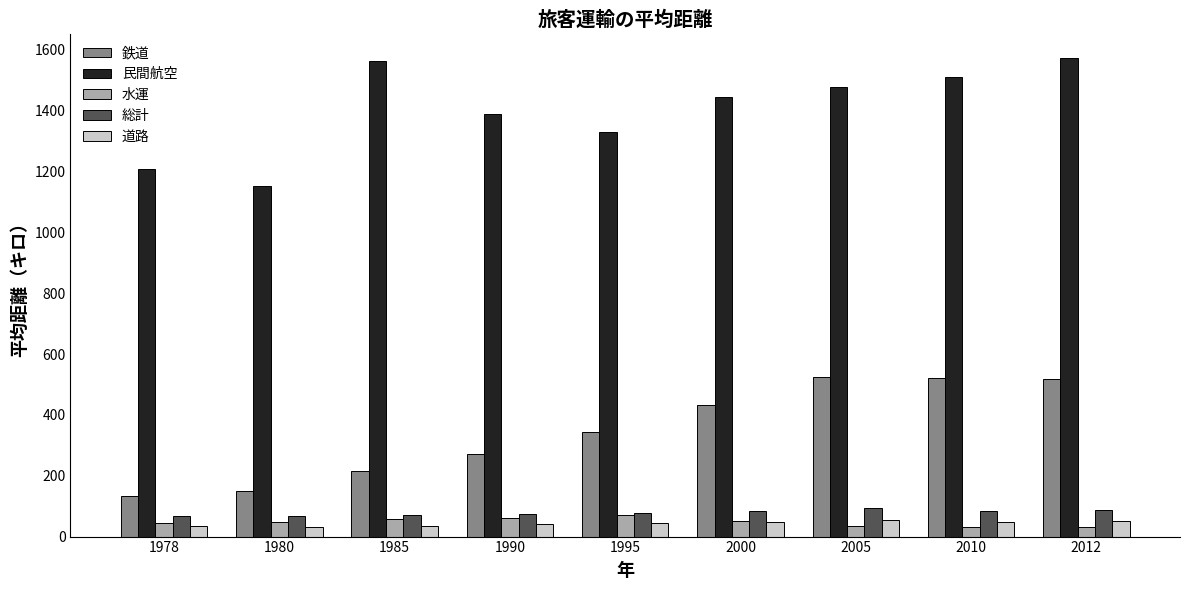

What is the lowest value of the 総計 series?

67.0